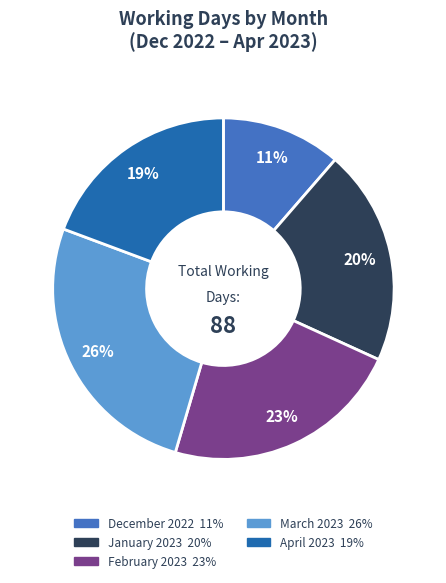

The January 2023 slice represents 28% of the pie. True or false?

False